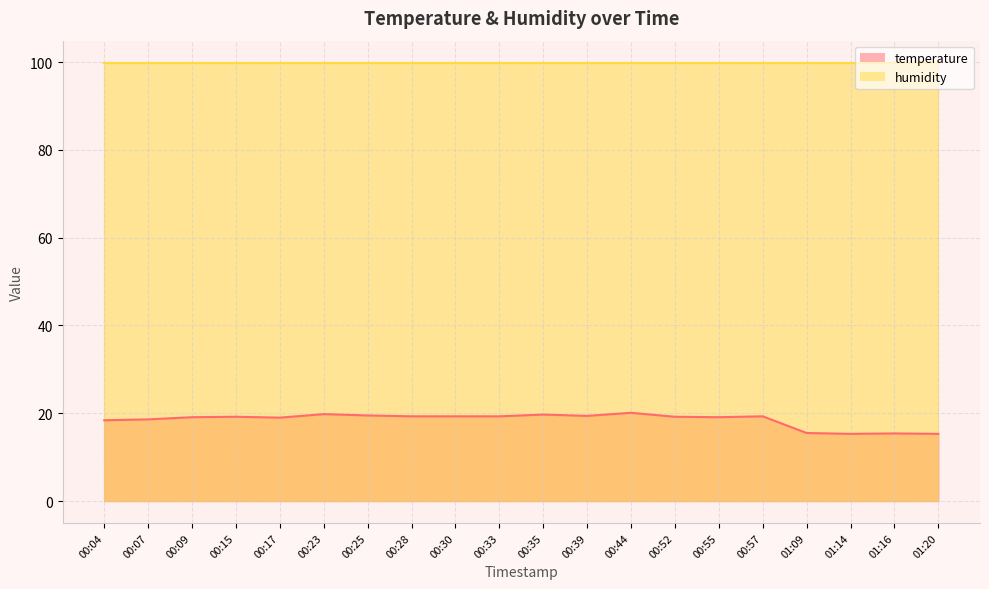

Is it true that the value at 00:39 is 10.9?

False